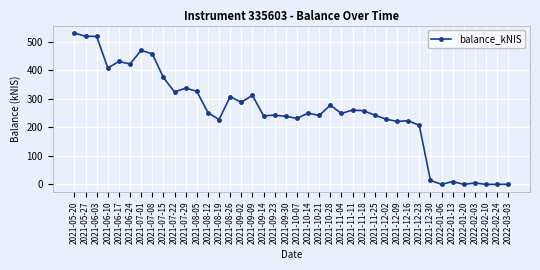

The chart shows a value of 108.0 at 2021-10-14. True or false?

False